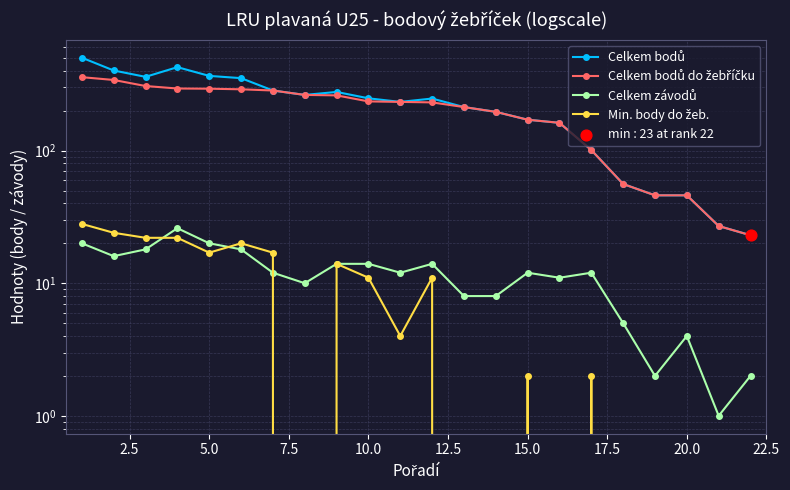

Which series contains the highest Y value?

Celkem bodů